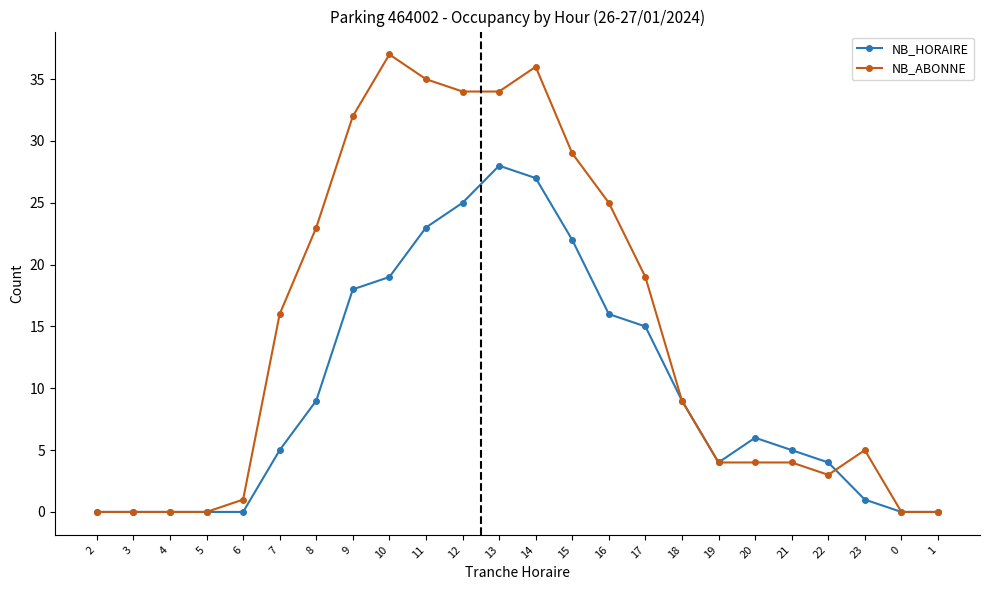

At which label is NB_HORAIRE closest to 14?

17